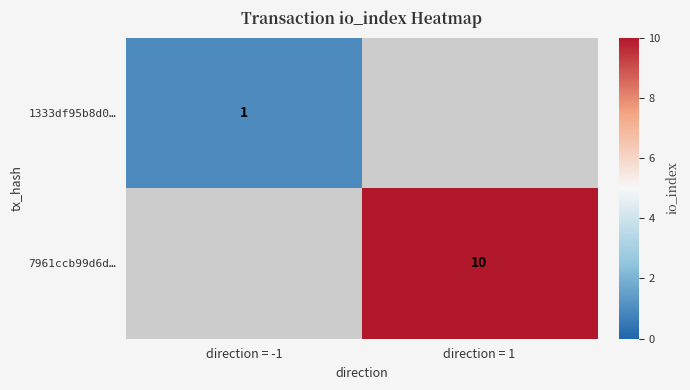

The 7961ccb99d6d… series shows 15 at direction = 1. True or false?

False